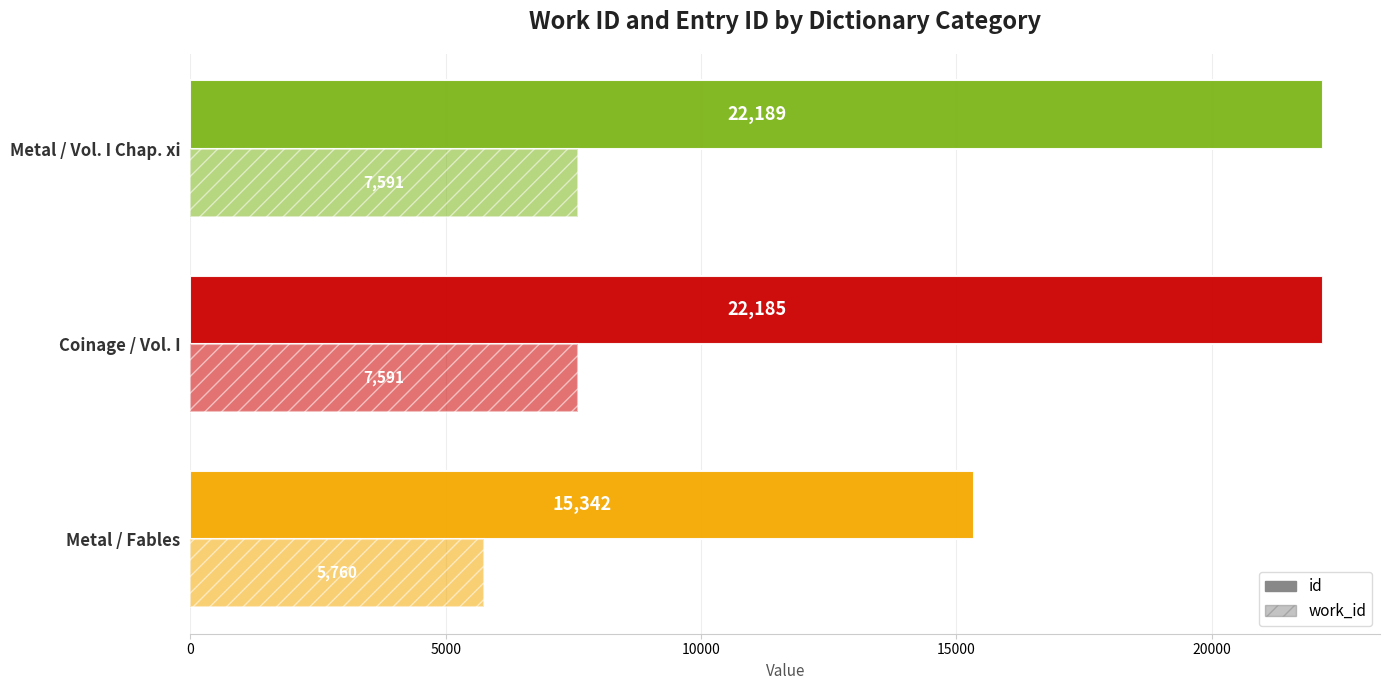

How many values in the work_id series are below 7591?

1